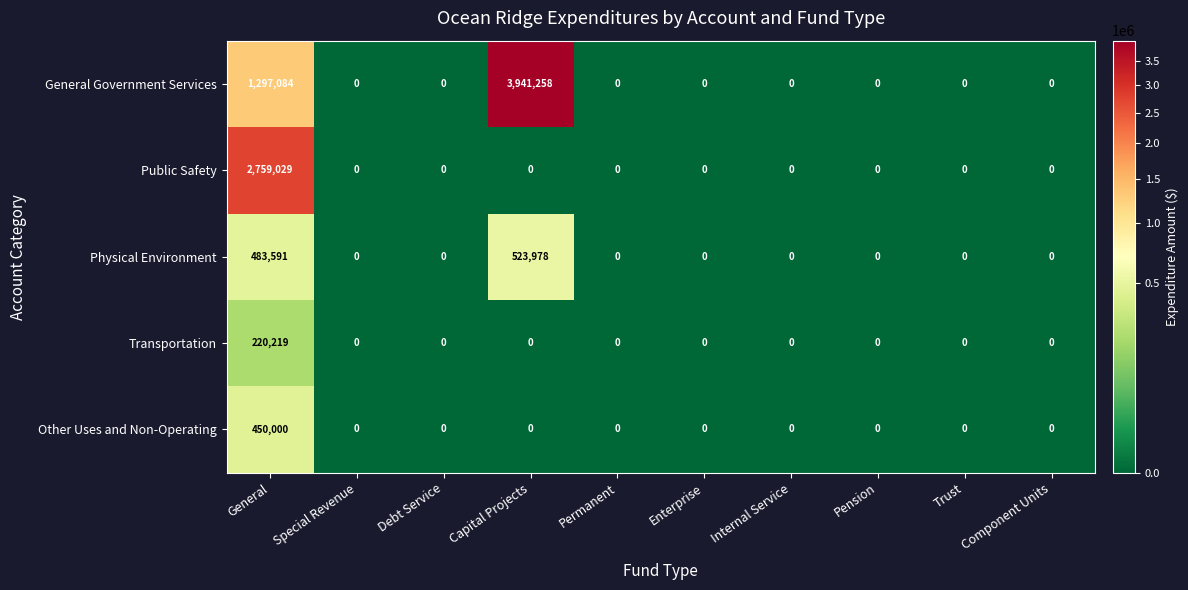

What is the sum of all Other Uses and Non-Operating values?

450000